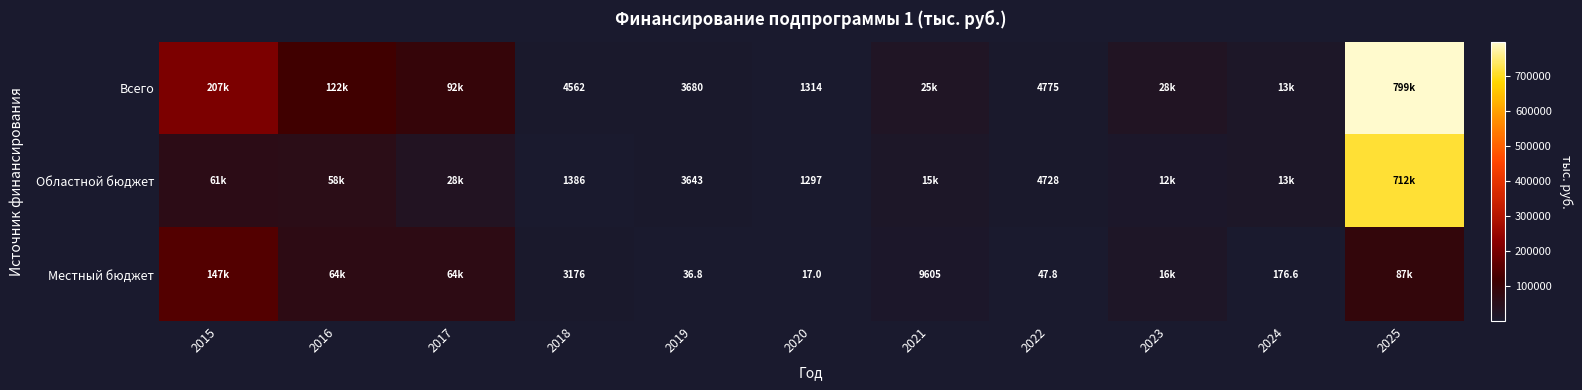

What is the spread (max minus min) of values at 2016?

63806.4